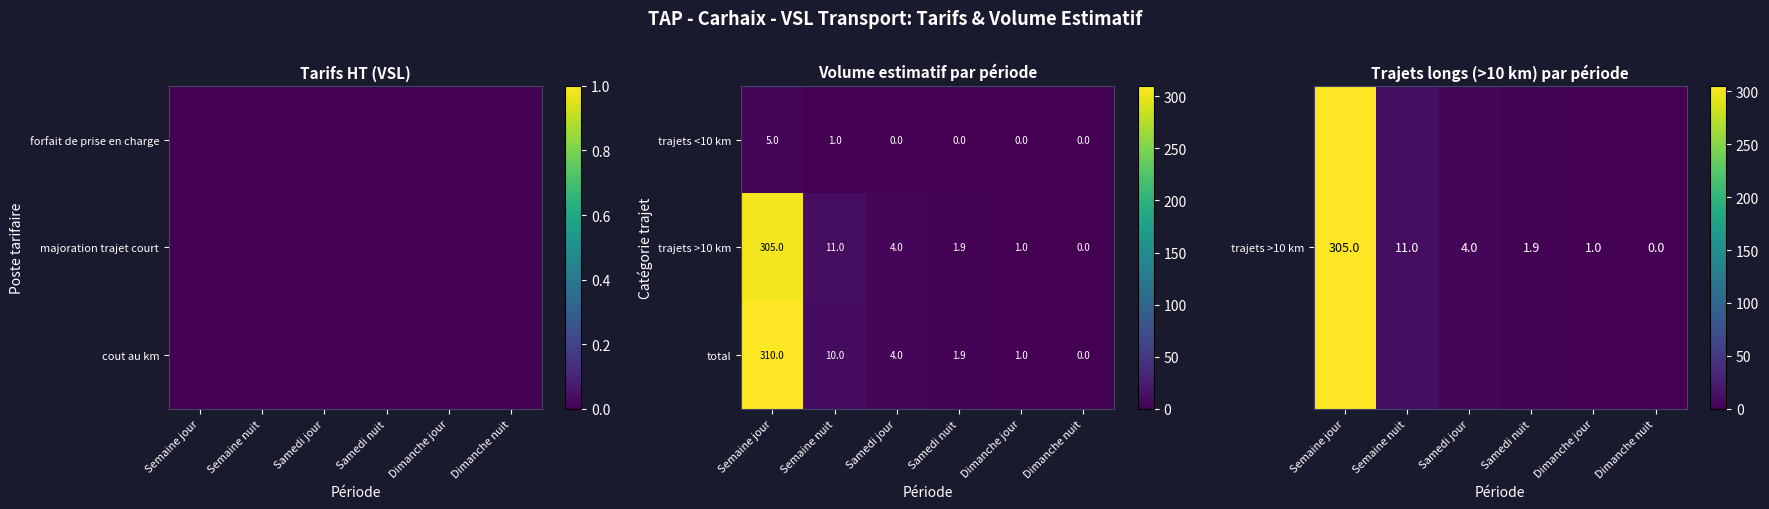

Rank the categories by total value from lowest to highest.

Dimanche nuit, Dimanche jour, Samedi nuit, Samedi jour, Semaine nuit, Semaine jour